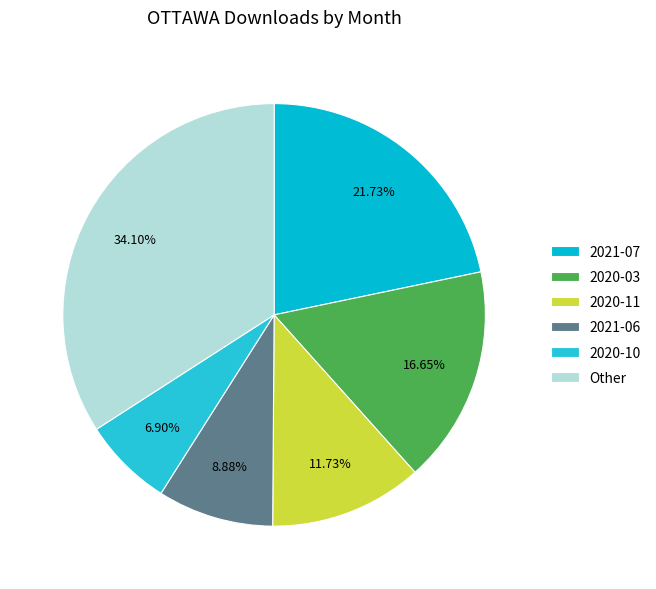

Is there any slice that represents more than half of the pie?

No